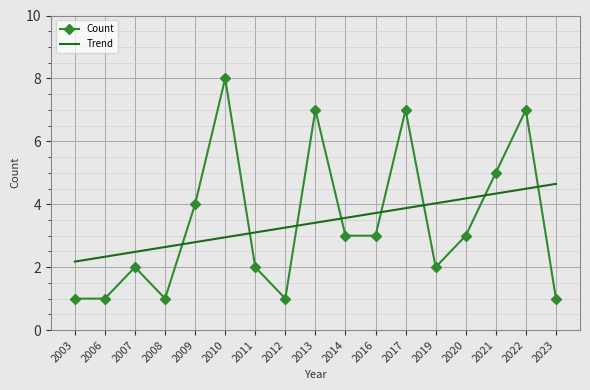

True or false: Count has a value of 2.4 at 2021.

False